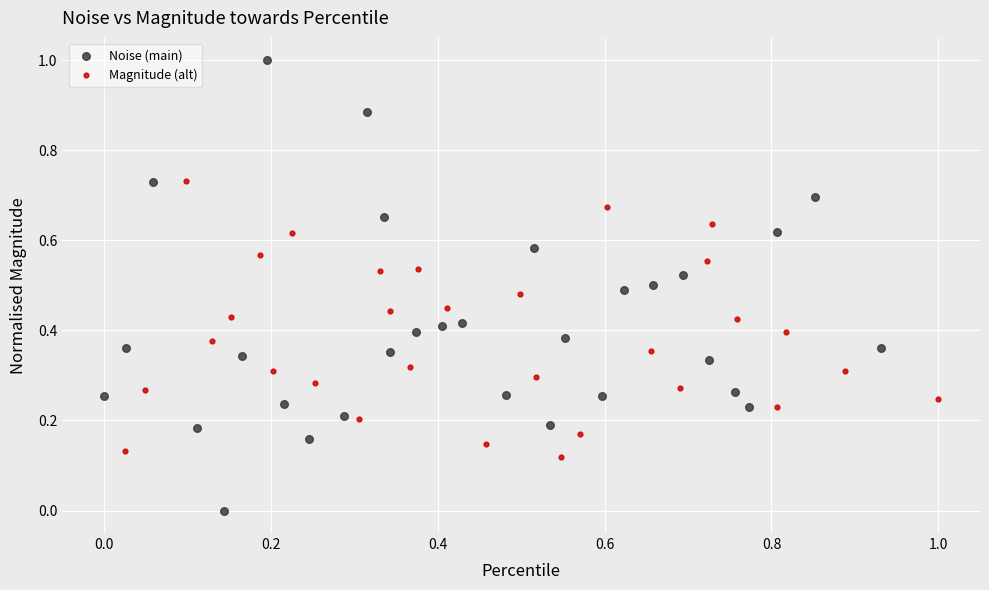

Which series reaches the minimum Y coordinate?

Noise (main)